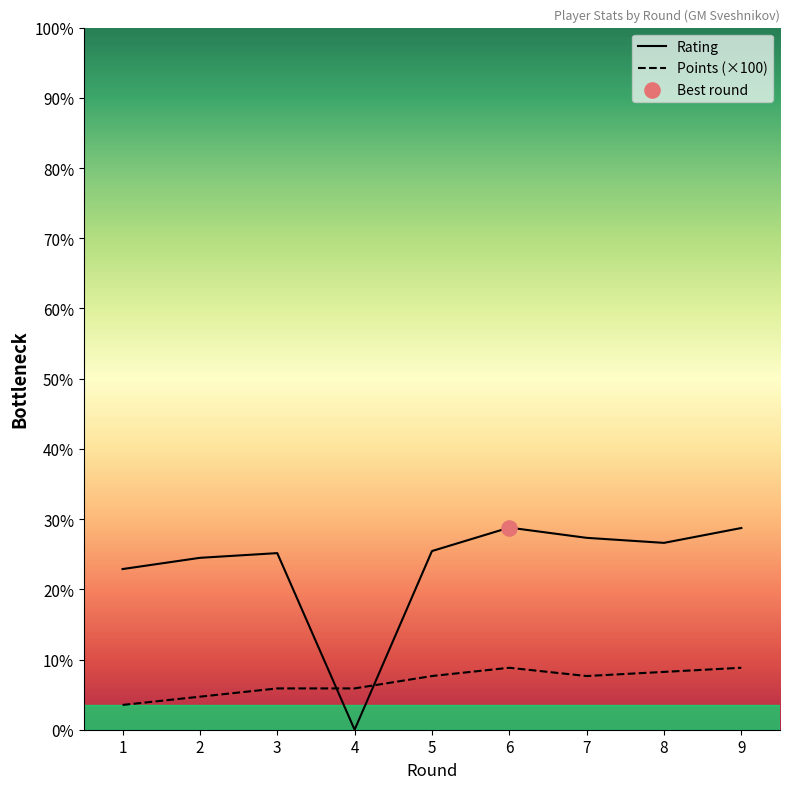

Is the value of Rating at 8 greater than the value of Points at 2?

Yes